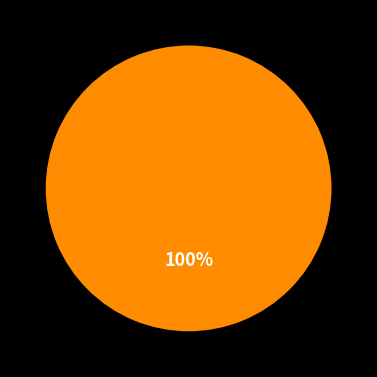

How many segments does this pie chart have?

1